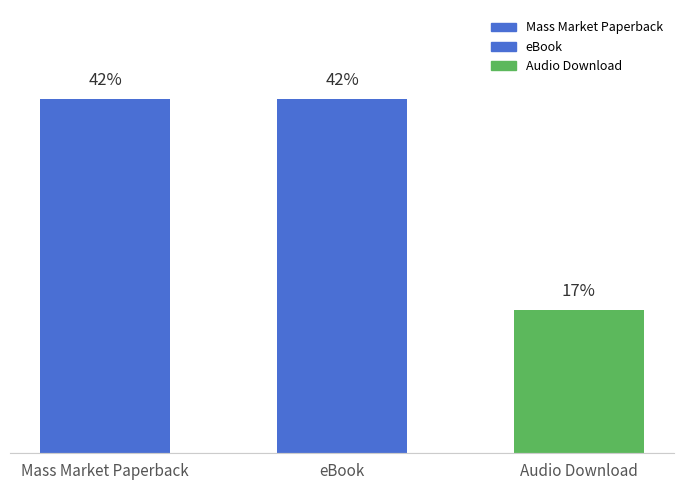

What is the label of the 1st bar from the left?

Mass Market Paperback